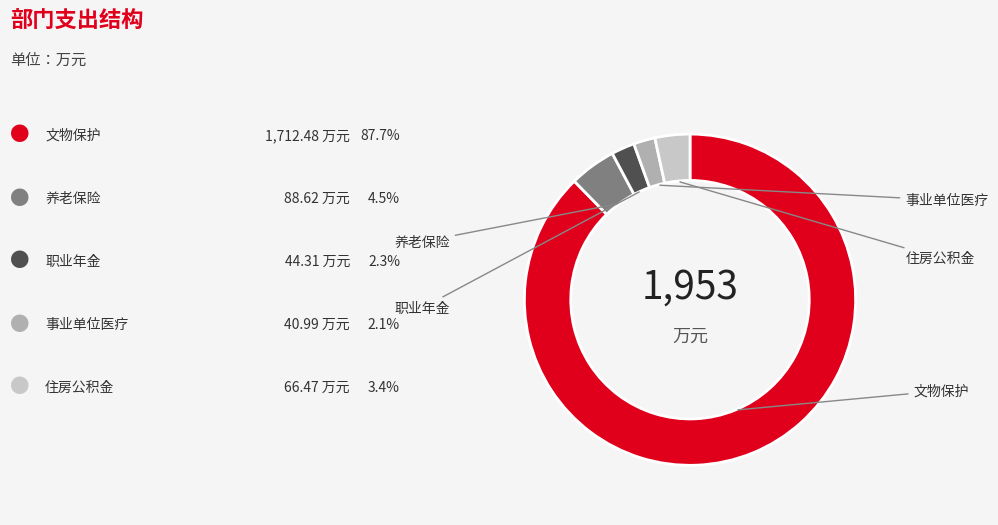

Is there a majority slice in this chart?

Yes